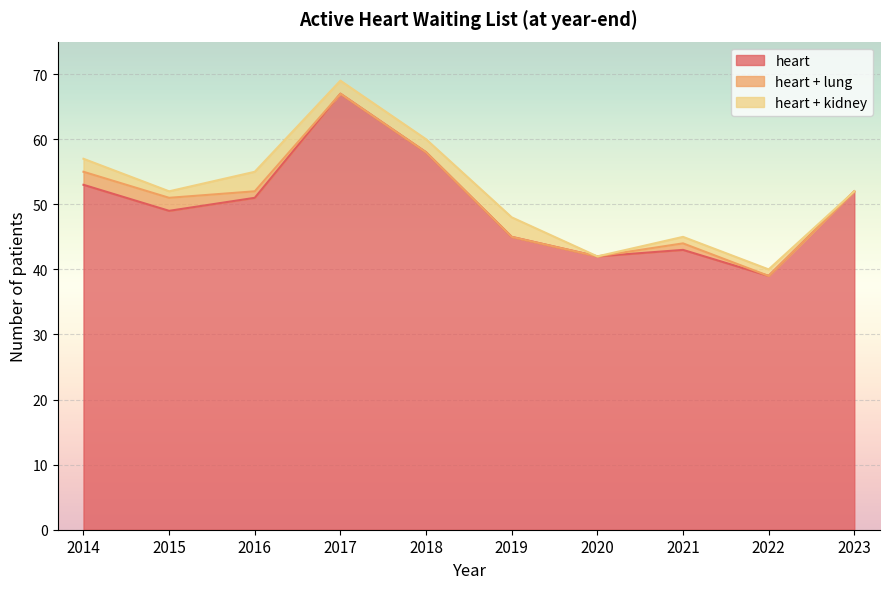

What are all the series names shown in the legend?

heart, heart + lung, heart + kidney